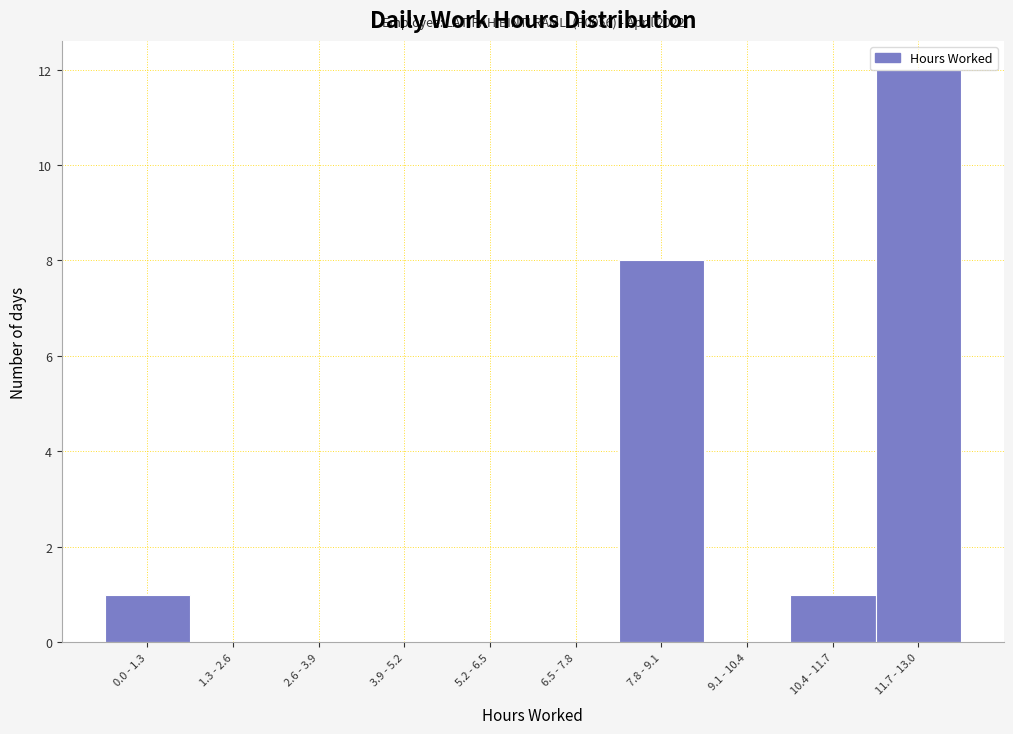

Which label corresponds to the largest value in the chart?

11.7 - 13.0